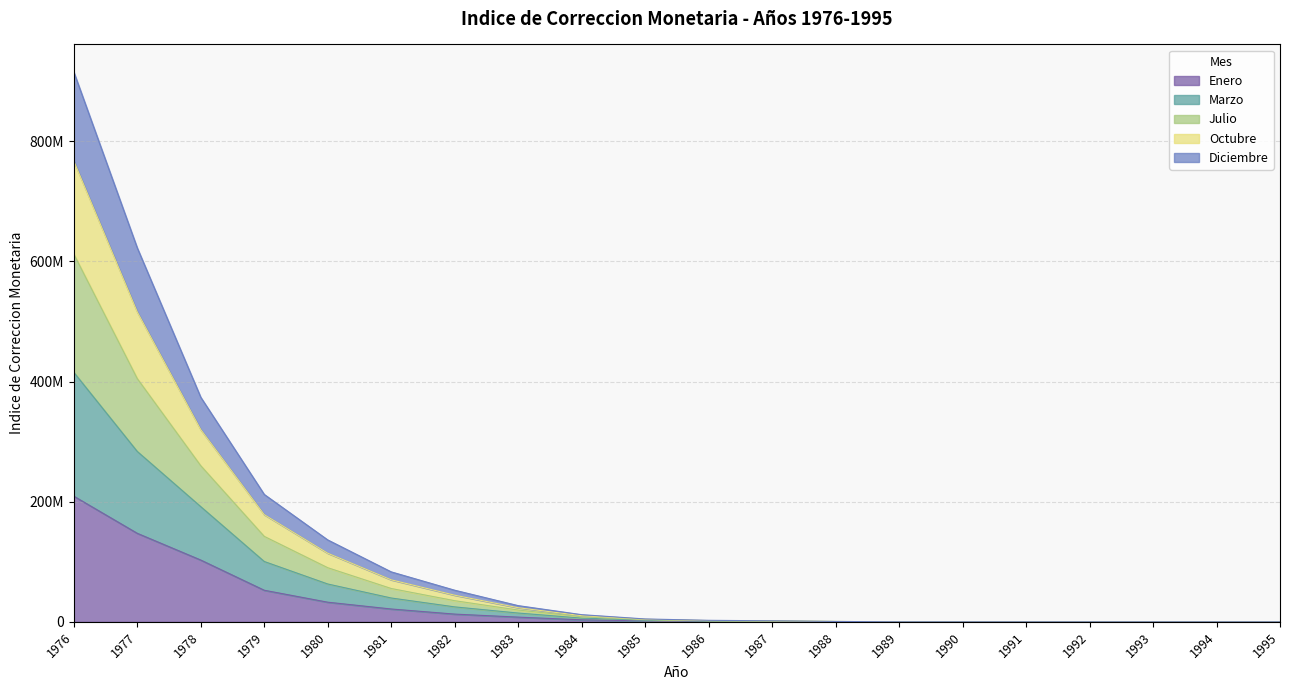

Does the chart have visible grid lines?

Yes